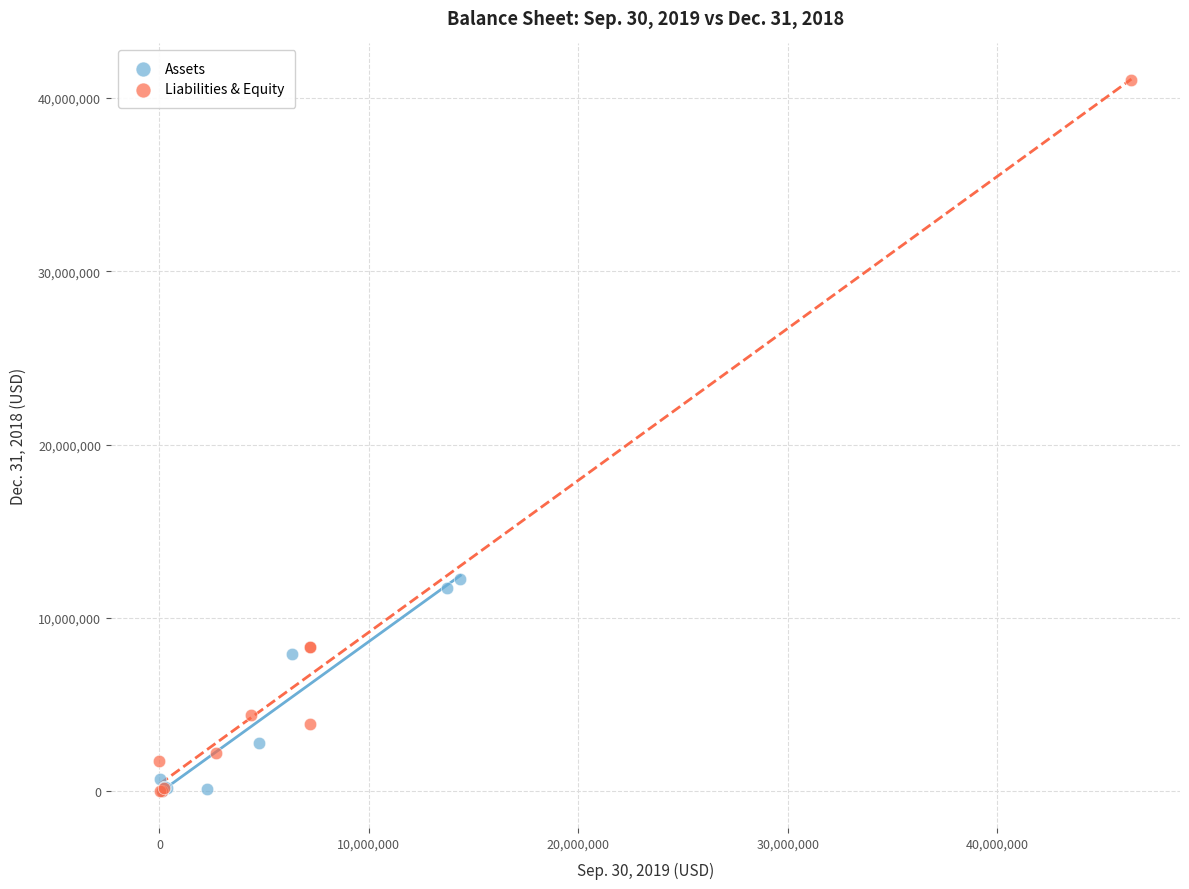

What are all the series names shown in the legend?

Assets, Liabilities & Equity